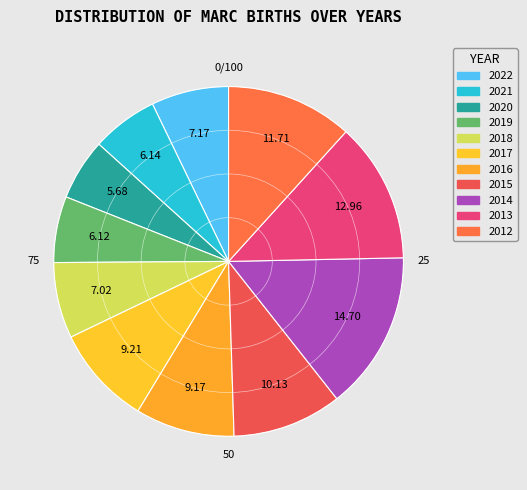

To the nearest percent, what portion does 2019 represent?

6%